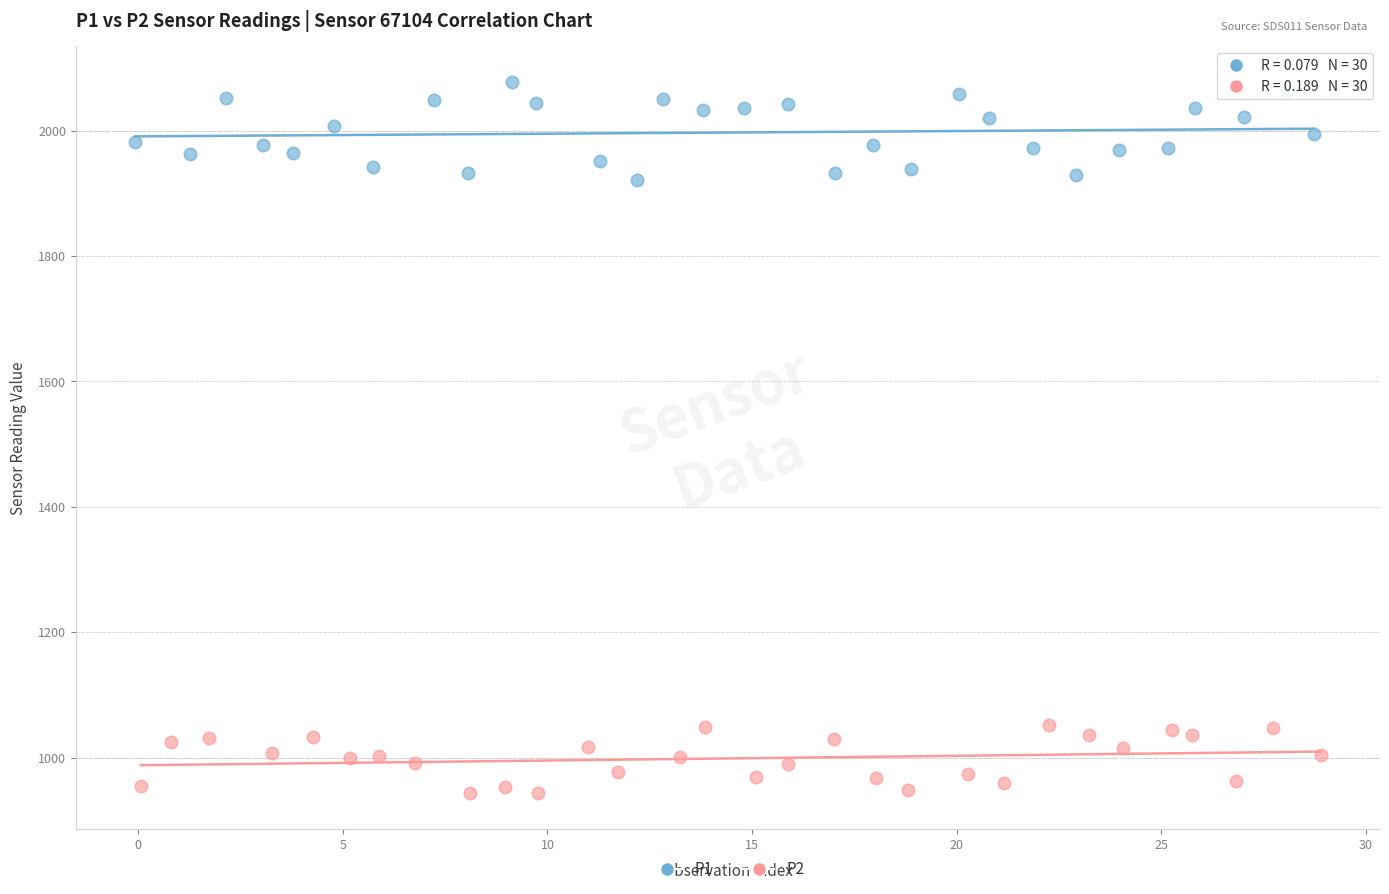

Which series reaches the maximum Y coordinate?

P1